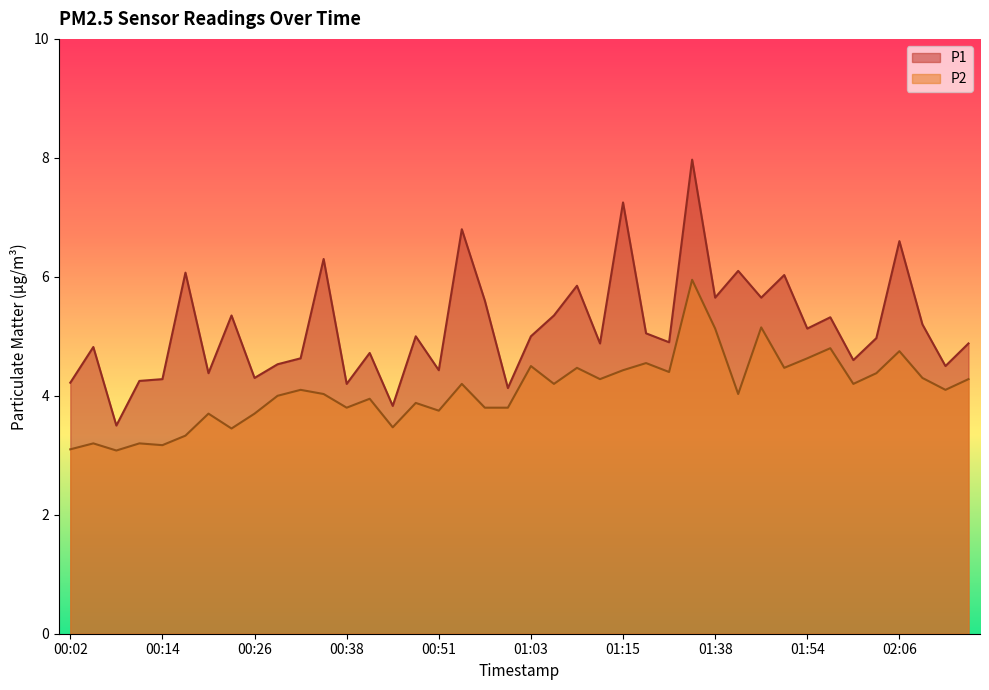

How many values in the P2 series are below 4?

16